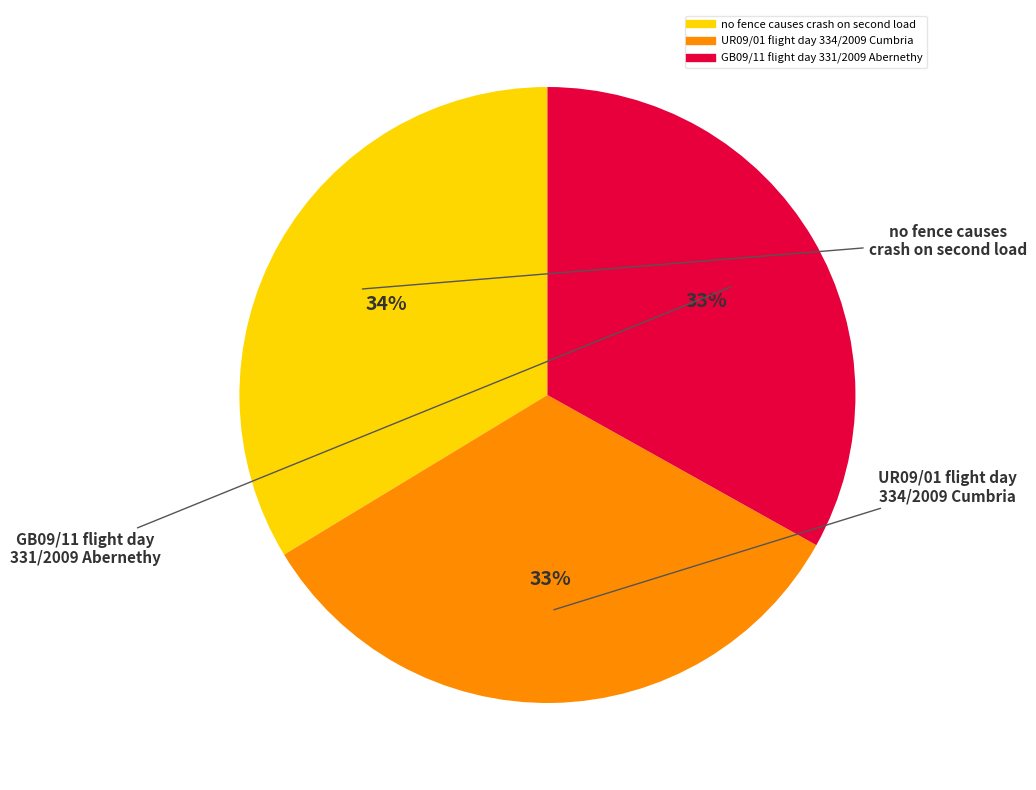

What percentage is the UR09/01 flight day 334/2009 Cumbria slice, to the nearest percent?

33%